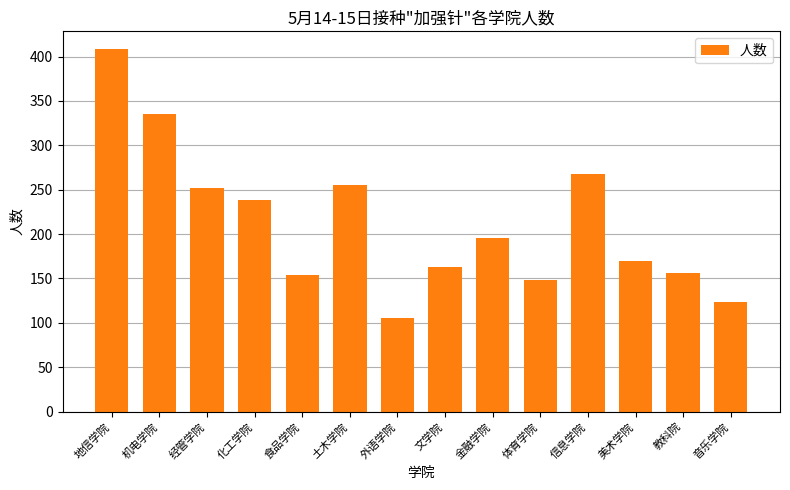

Reading right to left, extract all data points from this chart.

124	156	170	268	148	196	163	106	255	154	238	252	335	408